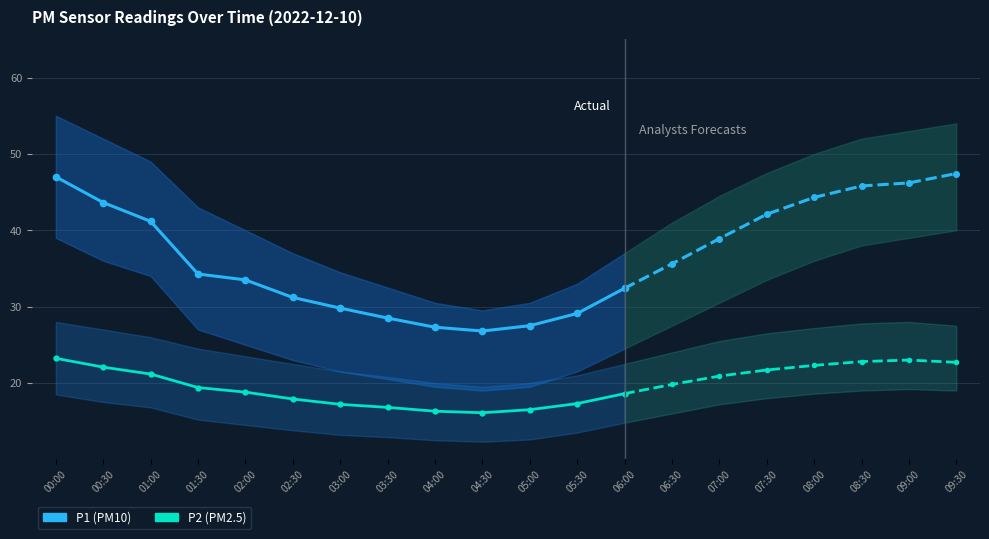

Is the value of P2 at 00:00 greater than the value of P1 at 03:30?

No